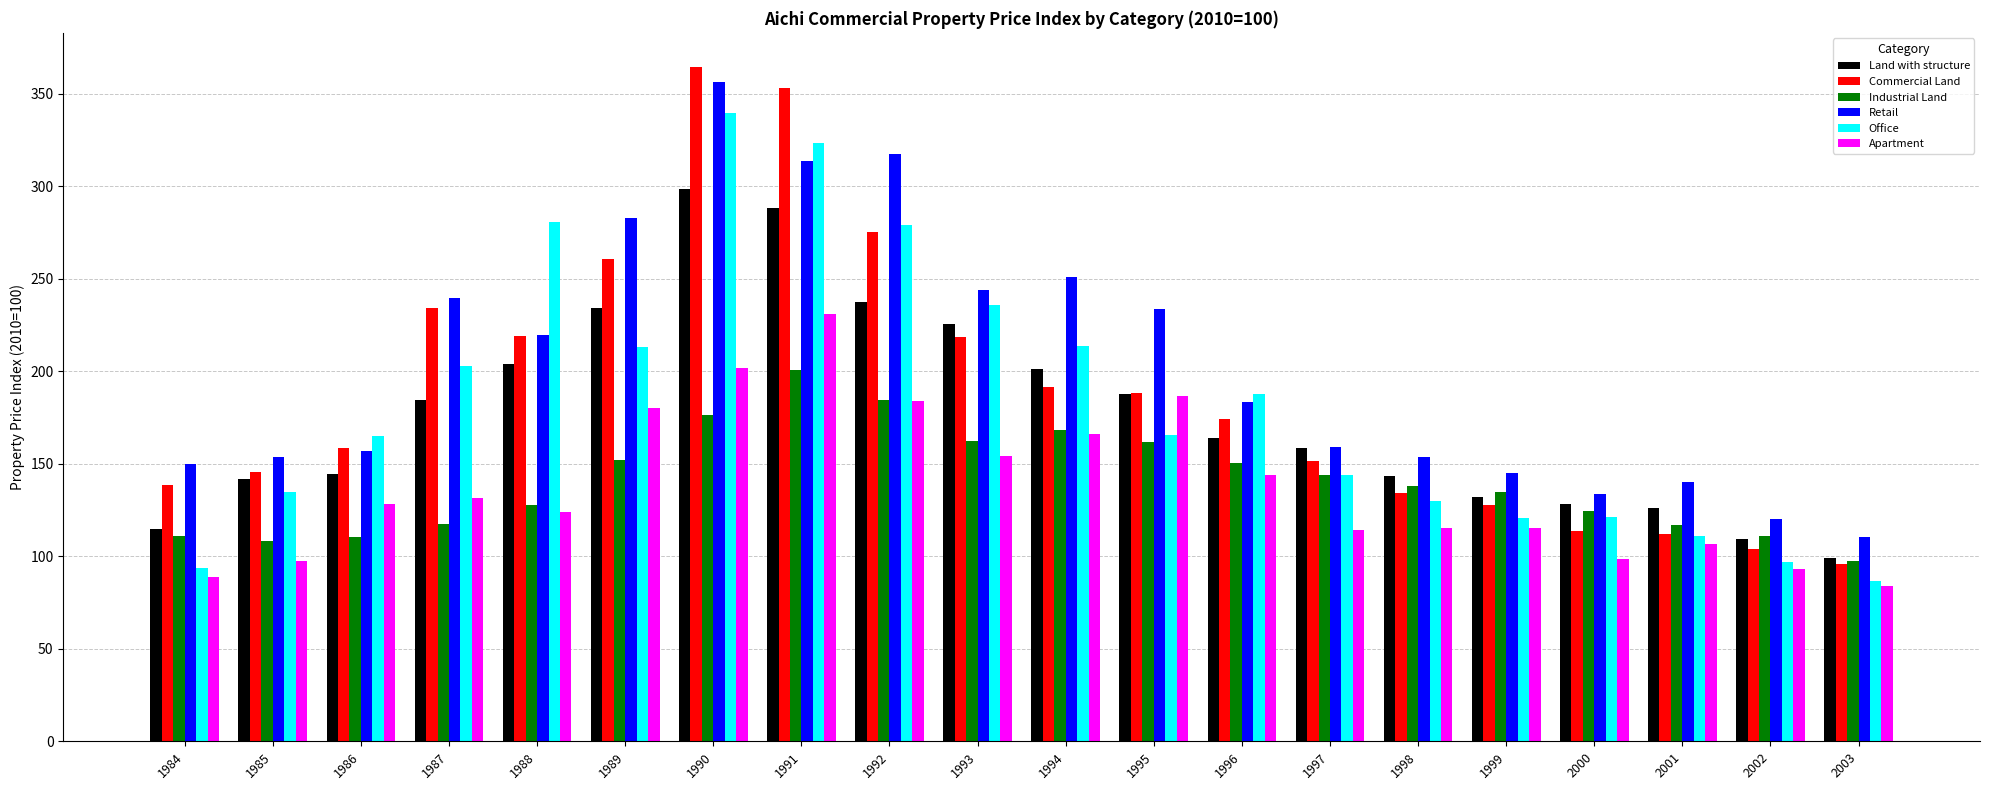

At which category does the chart reach its minimum across all series?

2003